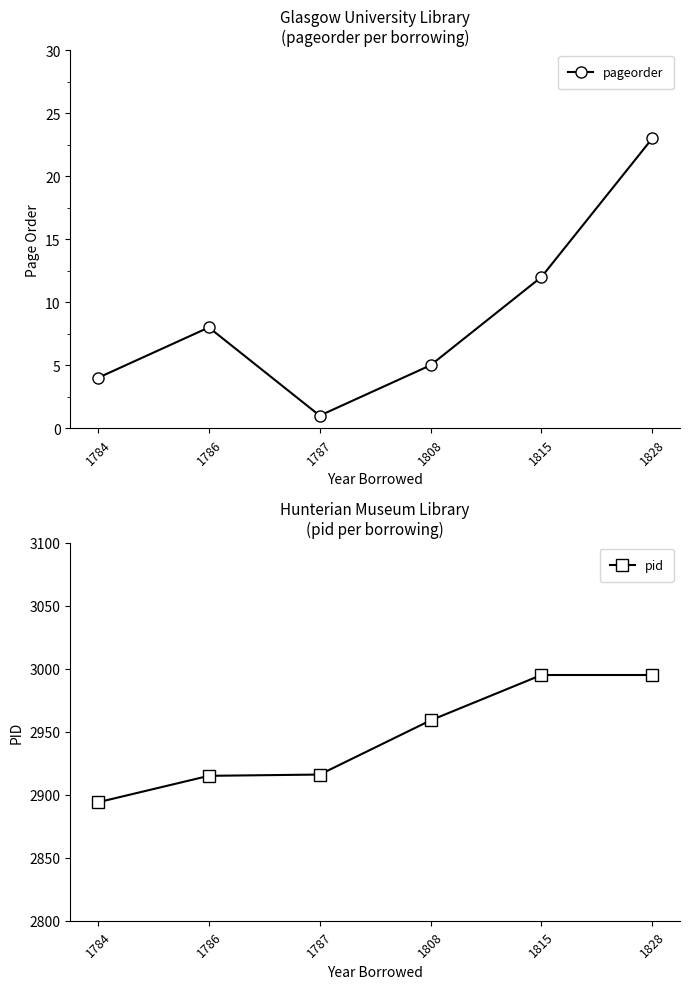

Reading left to right, what are all the values shown in this chart?

pageorder: 4	8	1	5	12	23
pid: 2894	2915	2916	2959	2995	2995